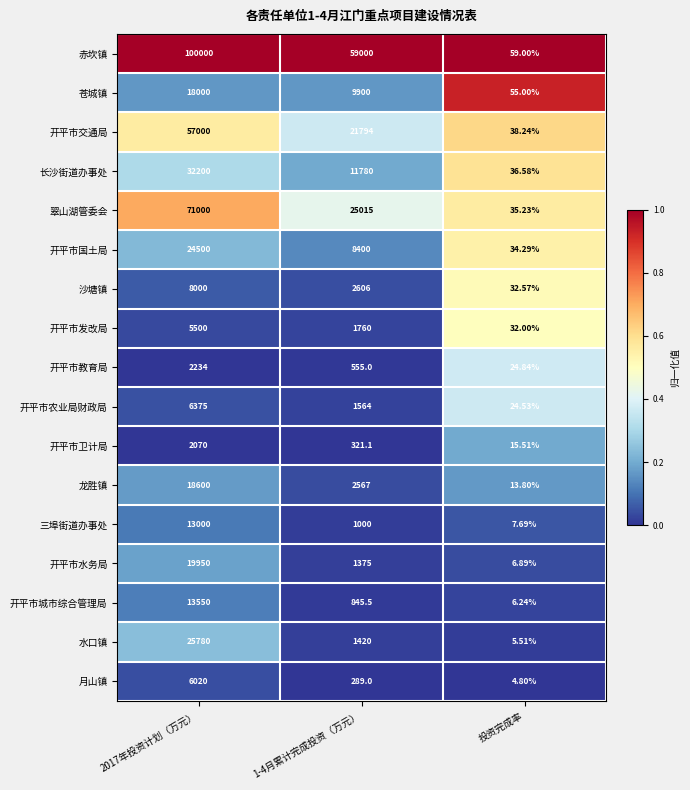

List the series in order of their peak value, lowest first.

开平市卫计局, 开平市教育局, 开平市发改局, 月山镇, 开平市农业局财政局, 沙塘镇, 三埠街道办事处, 开平市城市综合管理局, 苍城镇, 龙胜镇, 开平市水务局, 开平市国土局, 水口镇, 长沙街道办事处, 开平市交通局, 翠山湖管委会, 赤坎镇